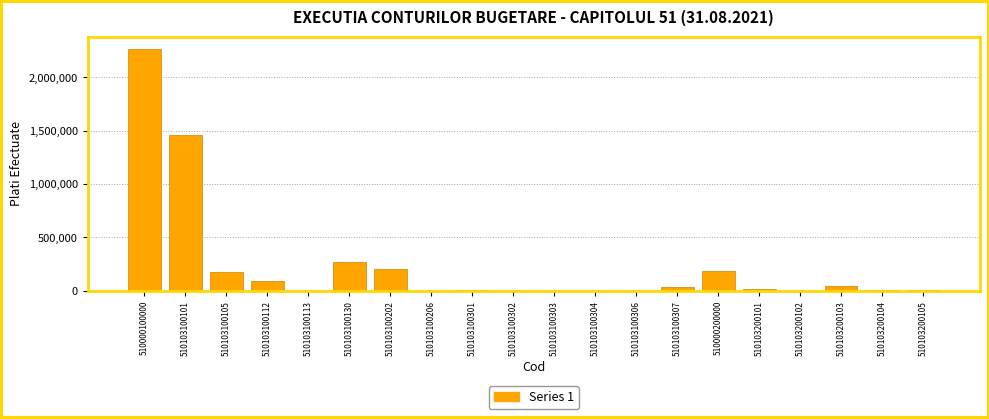

At which label is the value closest to 1133788?

510103100101